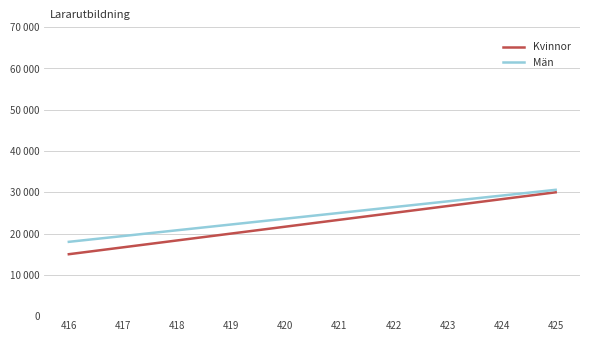

Rank the categories by Män value from lowest to highest.

416, 417, 418, 419, 420, 421, 422, 423, 424, 425